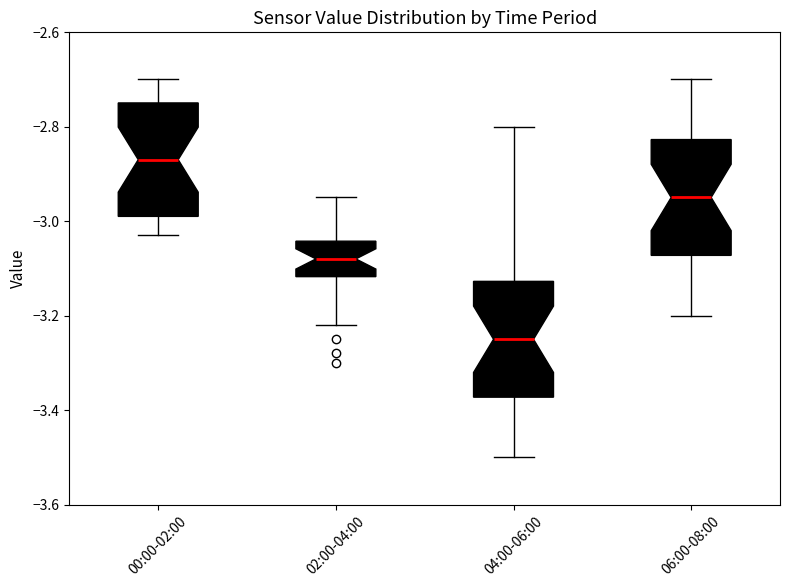

Reading left to right, transcribe this box plot: for each box, give where its median line is, the range the box spans, and where its two whiskers end, as read against the y-axis. The values are not printed on the chart, so give them approximately, as read against the axis.

00:00-02:00: median -2.86, box -2.98 to -2.74, whiskers -3.02 to -2.70
02:00-04:00: median -3.08, box -3.12 to -3.04, whiskers -3.22 to -2.94
04:00-06:00: median -3.24, box -3.38 to -3.12, whiskers -3.50 to -2.80
06:00-08:00: median -2.94, box -3.08 to -2.82, whiskers -3.20 to -2.70